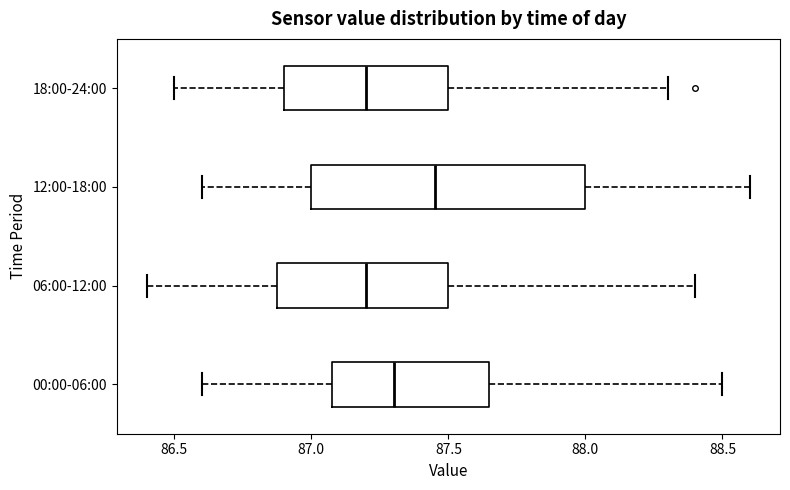

Reading bottom to top, transcribe this box plot: for each box, give where its median line is, the range the box spans, and where its two whiskers end, as read against the x-axis. The values are not printed on the chart, so give them approximately, as read against the axis.

00:00-06:00: median 87.30, box 87.10 to 87.65, whiskers 86.60 to 88.50
06:00-12:00: median 87.20, box 86.90 to 87.50, whiskers 86.40 to 88.40
12:00-18:00: median 87.45, box 87.00 to 88.00, whiskers 86.60 to 88.60
18:00-24:00: median 87.20, box 86.90 to 87.50, whiskers 86.50 to 88.30